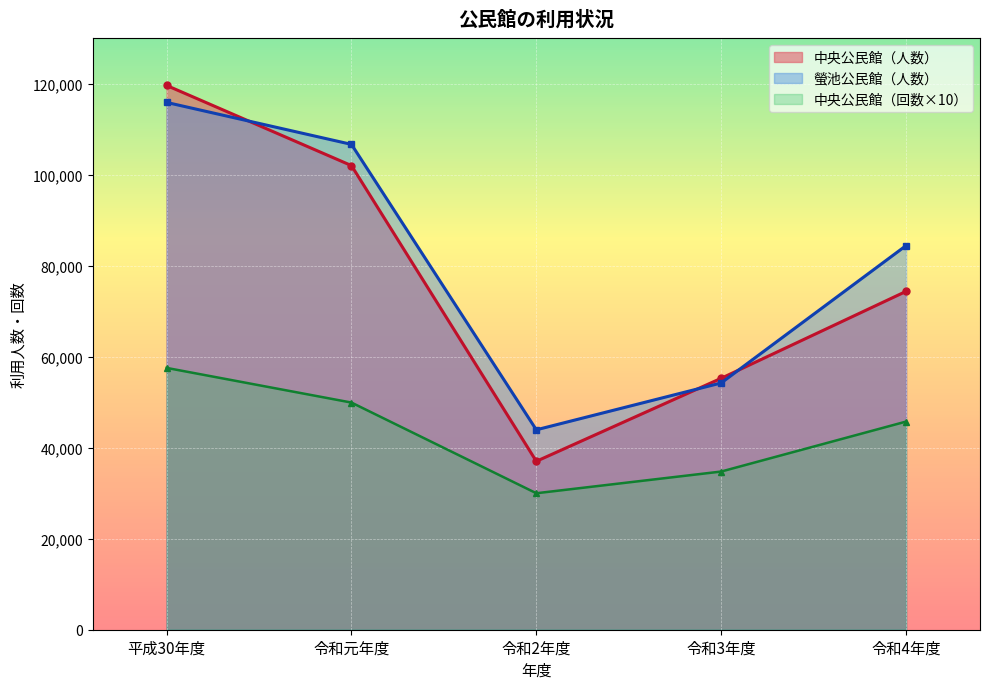

What is the sum of the 螢池公民館（人数） values at 令和4年度 and 令和3年度?

138672